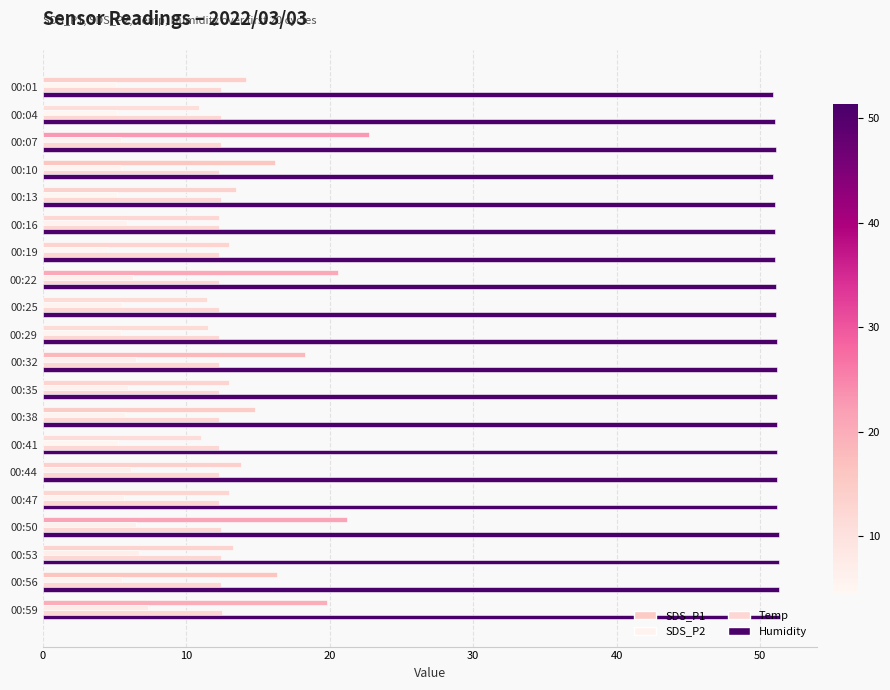

List the series in order of their peak value, lowest first.

SDS_P2, Temp, SDS_P1, Humidity